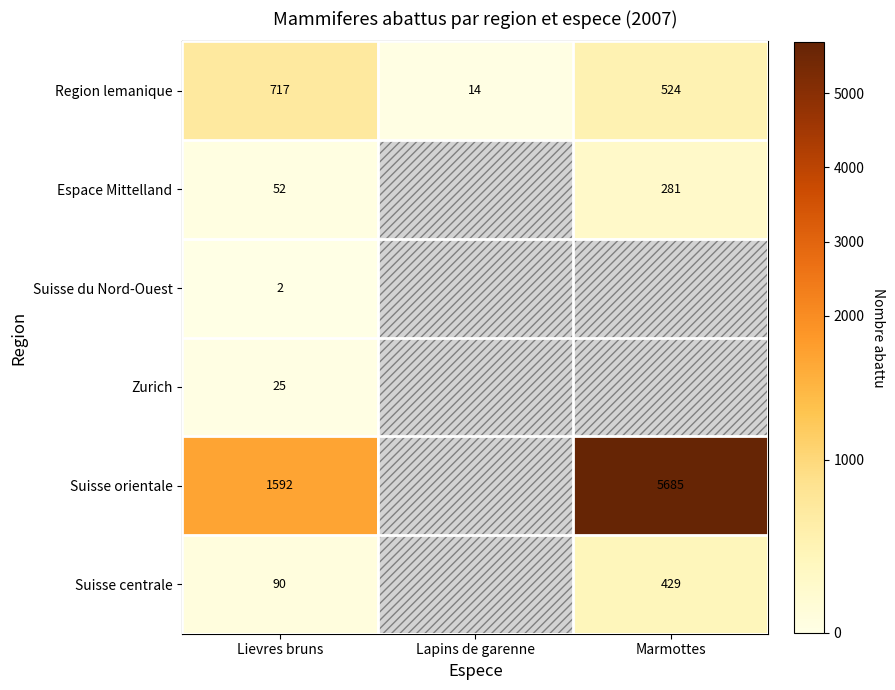

At how many categories does at least one series exceed 731?

2